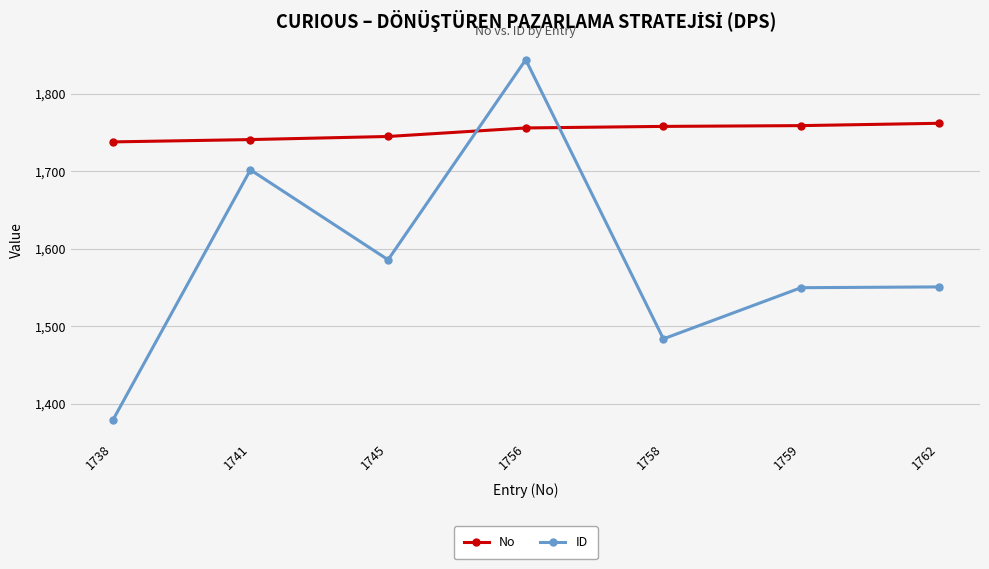

How many values in the No series are below 1756?

3